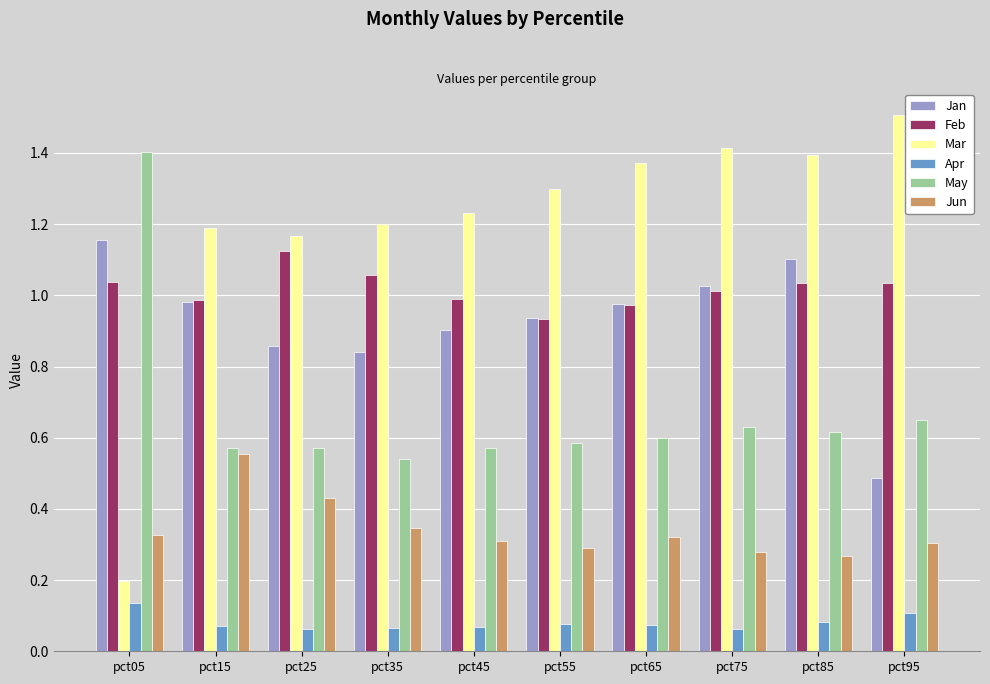

Which series has the largest total across all categories?

Mar